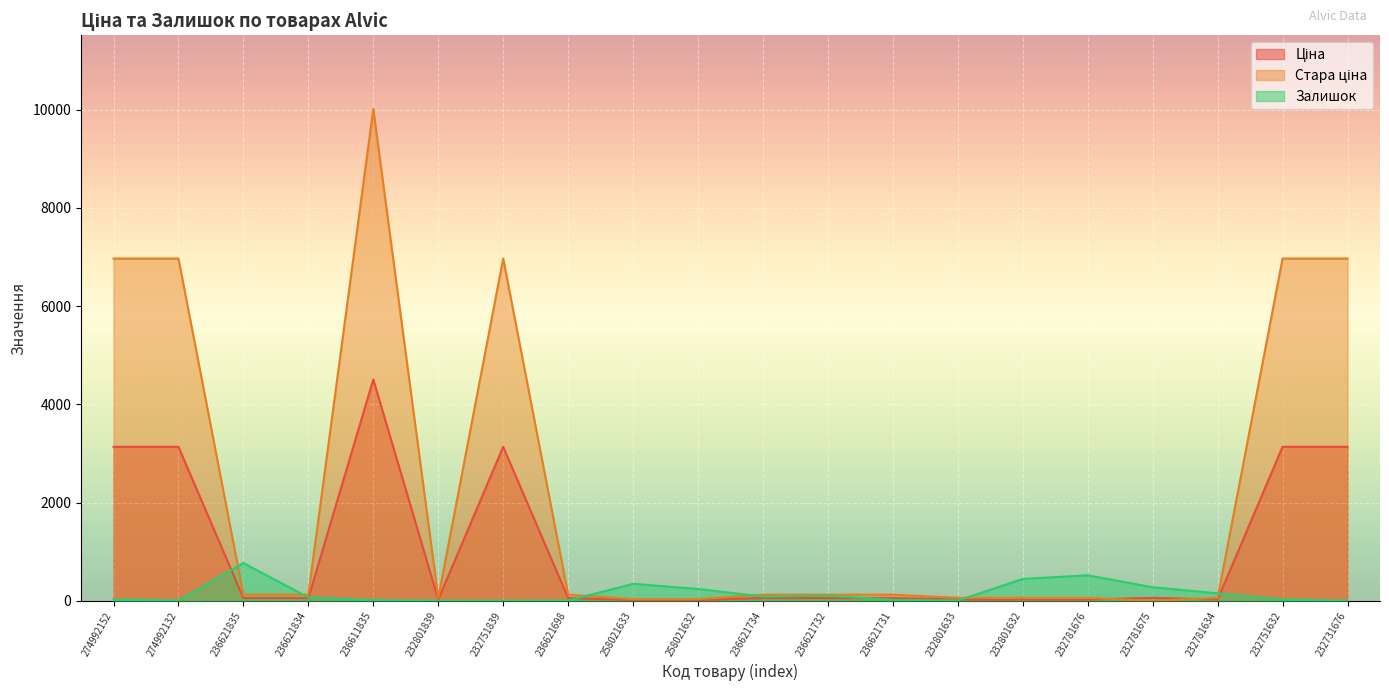

Reading left to right, list all the values displayed in this chart.

Ціна: 274992152=3136.8	274992132=3136.8	236621835=56.9	236621834=56.9	236611835=4506.9	232801839=27.4	232751839=3136.8	236621698=56.9	258021633=15.8	258021632=15.8	236621734=56.9	236621732=56.9	236621731=56.9	232801633=27.4	232801632=27.4	232781676=27.4	232781675=60.9	232781634=27.4	232751632=3136.8	232731676=3136.8
Стара ціна: 274992152=6970.8	274992132=6970.8	236621835=126.4	236621834=126.4	236611835=10015.3	232801839=60.9	232751839=6970.8	236621698=126.4	258021633=35.1	258021632=35.1	236621734=126.4	236621732=126.4	236621731=126.4	232801633=60.9	232801632=60.9	232781676=60.9	232781675=0.0	232781634=60.9	232751632=6970.8	232731676=6970.8
Залишок: 274992152=31.0	274992132=8.0	236621835=769.0	236621834=71.0	236611835=17.0	232801839=3.0	232751839=1.0	236621698=6.0	258021633=347.0	258021632=242.0	236621734=87.0	236621732=106.0	236621731=19.0	232801633=7.0	232801632=446.0	232781676=520.0	232781675=277.0	232781634=153.0	232751632=30.0	232731676=3.0